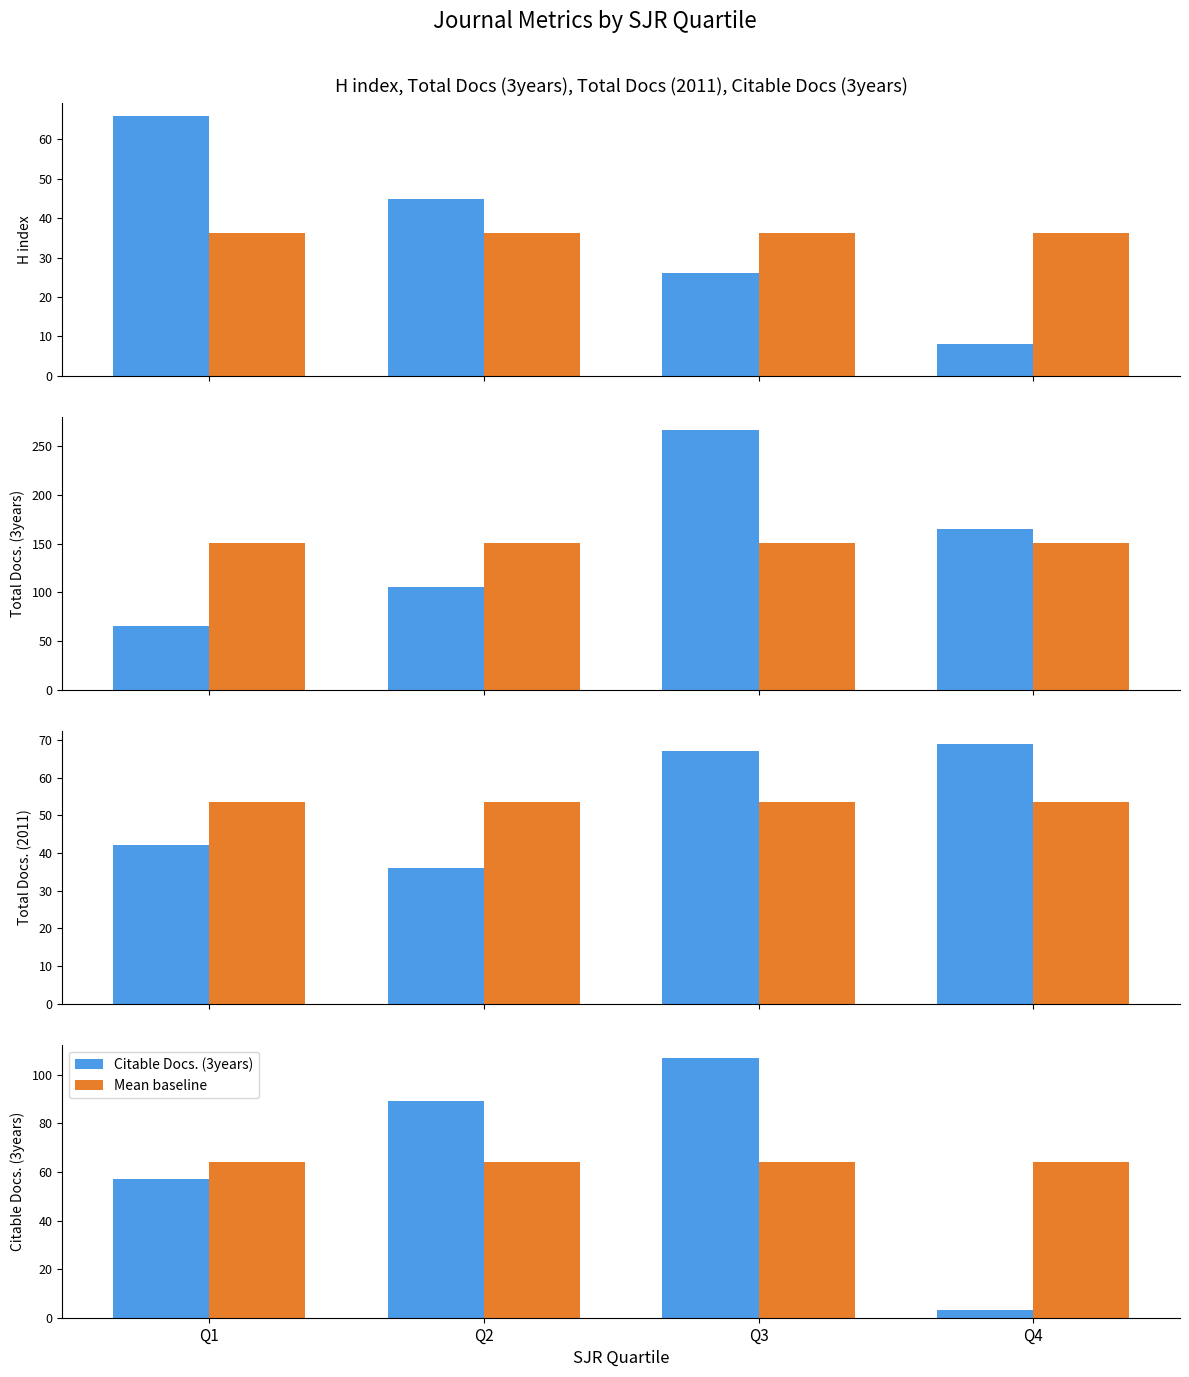

At how many categories does at least one series exceed 160?

2